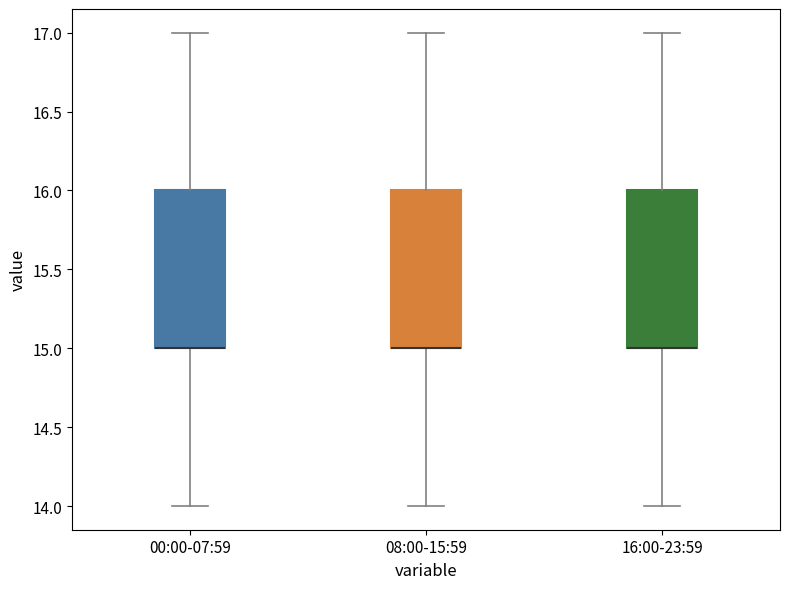

Reading left to right, read every box against the y-axis: the position of its median line, the range the box covers, and the ends of its whiskers. The values are not printed on the chart, so give them approximately, as read against the axis.

00:00-07:59: median 15 (drawn on the box's lower edge), box 15 to 16, whiskers 14 to 17
08:00-15:59: median 15 (drawn on the box's lower edge), box 15 to 16, whiskers 14 to 17
16:00-23:59: median 15 (drawn on the box's lower edge), box 15 to 16, whiskers 14 to 17